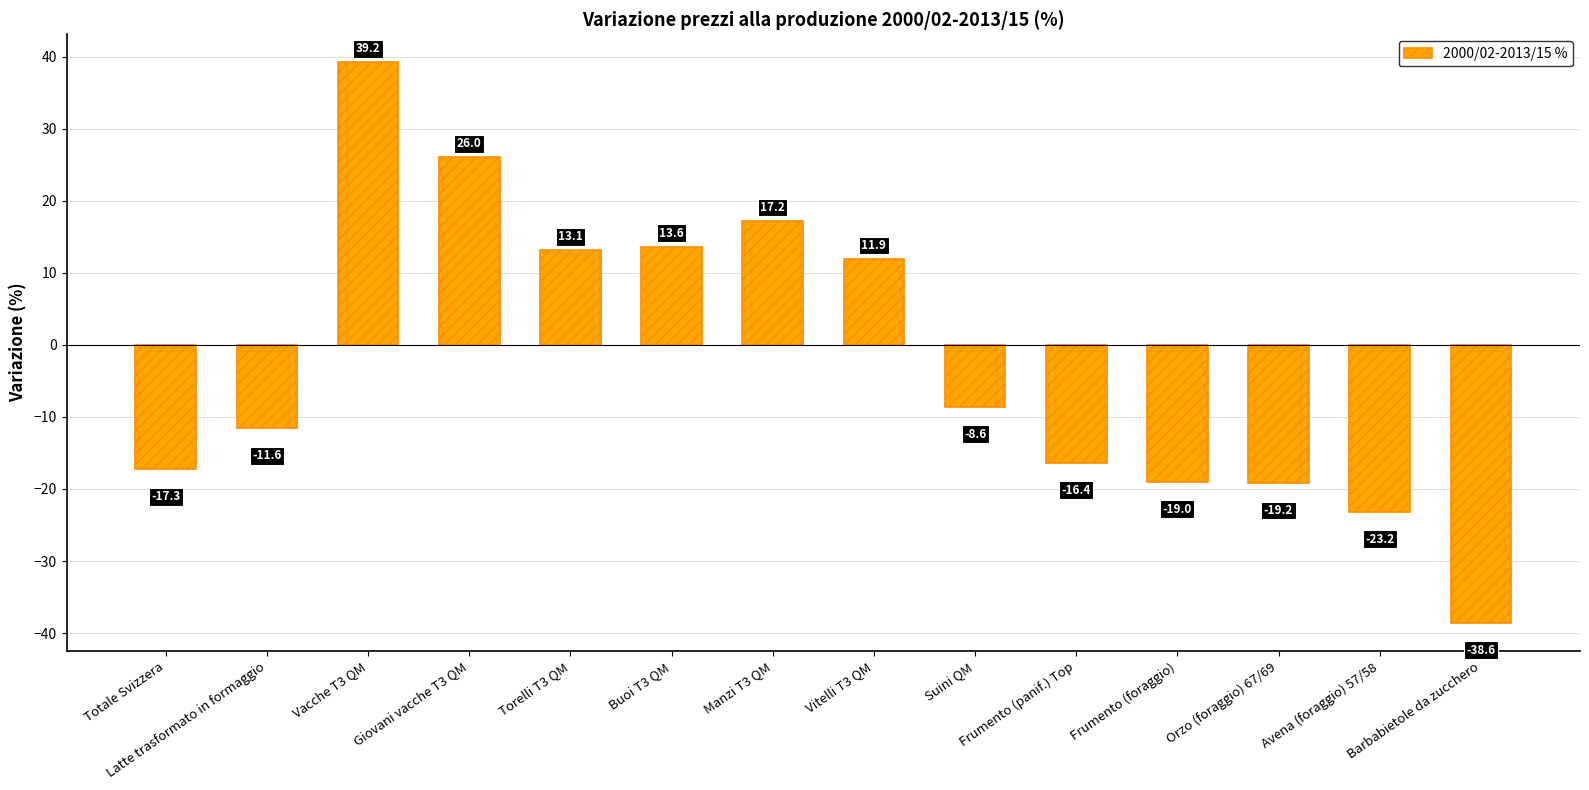

Which has a higher value, Barbabietole da zucchero or Orzo (foraggio) 67/69?

Orzo (foraggio) 67/69